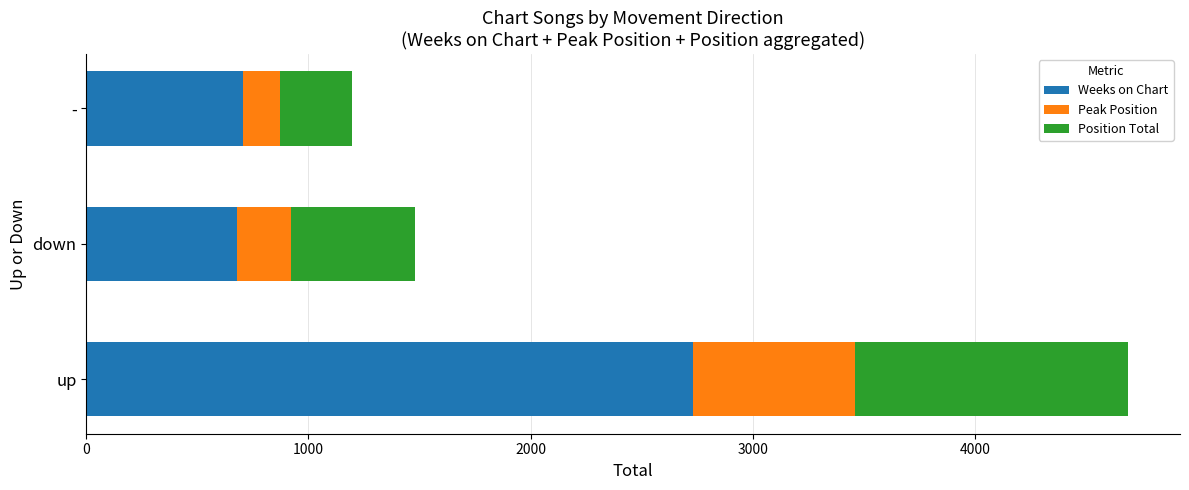

What is the sum of all Weeks on Chart values?

4111